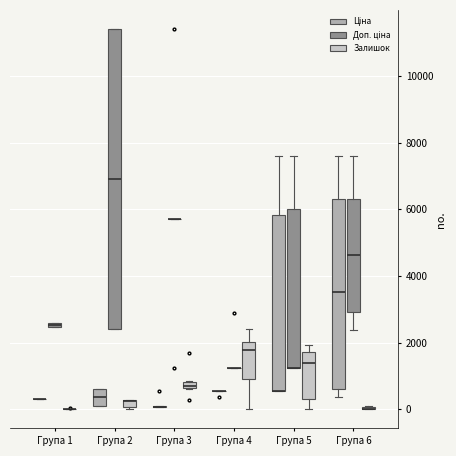

Comparing the boxes themselves (not the whiskers), which one is the tallest?

Група 2 (Доп. ціна)